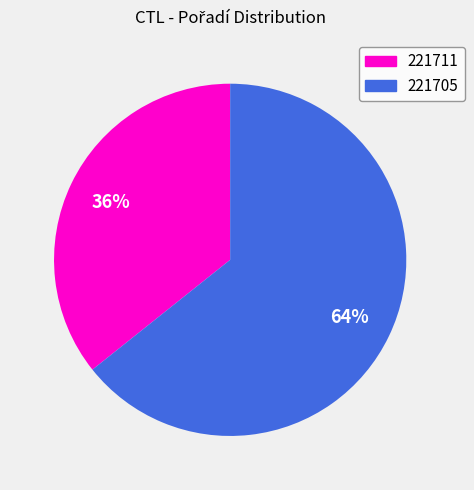

True or false: 221705 accounts for 76% of the total.

False